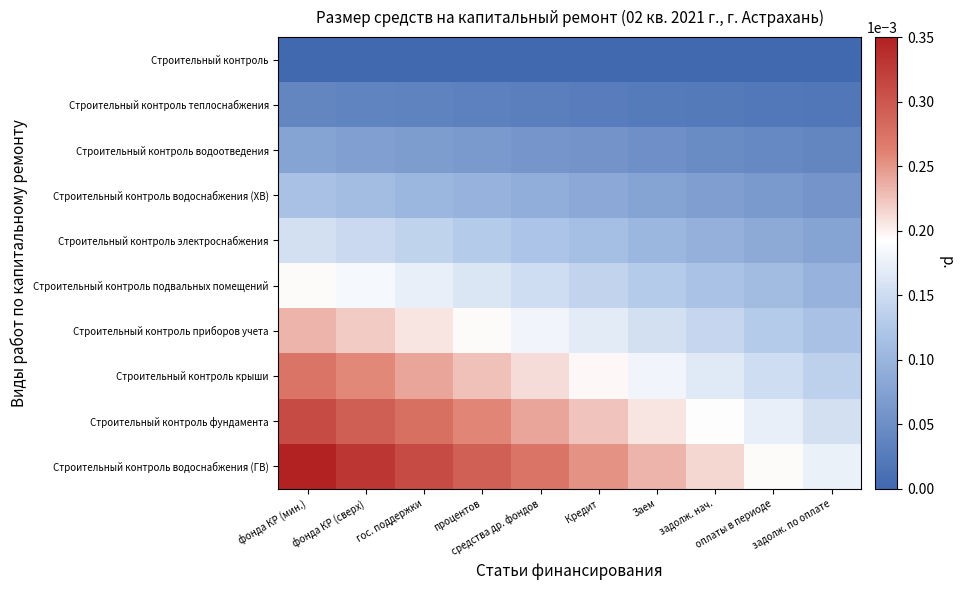

Reading left to right, extract all data points from this chart.

Строительный контроль: фонда КР (мин.)=0.0	фонда КР (сверх)=0.0	гос. поддержки=0.0	процентов=0.0	средства др. фондов=0.0	Кредит=0.0	Заем=0.0	задолж. нач.=0.0	оплаты в периоде=0.0	задолж. по оплате=0.0
Строительный контроль теплоснабжения: фонда КР (мин.)=0.0	фонда КР (сверх)=0.0	гос. поддержки=0.0	процентов=0.0	средства др. фондов=0.0	Кредит=0.0	Заем=0.0	задолж. нач.=0.0	оплаты в периоде=0.0	задолж. по оплате=0.0
Строительный контроль водоотведения: фонда КР (мин.)=0.0	фонда КР (сверх)=0.0	гос. поддержки=0.0	процентов=0.0	средства др. фондов=0.0	Кредит=0.0	Заем=0.0	задолж. нач.=0.0	оплаты в периоде=0.0	задолж. по оплате=0.0
Строительный контроль водоснабжения (ХВ): фонда КР (мин.)=0.0	фонда КР (сверх)=0.0	гос. поддержки=0.0	процентов=0.0	средства др. фондов=0.0	Кредит=0.0	Заем=0.0	задолж. нач.=0.0	оплаты в периоде=0.0	задолж. по оплате=0.0
Строительный контроль электроснабжения: фонда КР (мин.)=0.0	фонда КР (сверх)=0.0	гос. поддержки=0.0	процентов=0.0	средства др. фондов=0.0	Кредит=0.0	Заем=0.0	задолж. нач.=0.0	оплаты в периоде=0.0	задолж. по оплате=0.0
Строительный контроль подвальных помещений: фонда КР (мин.)=0.0	фонда КР (сверх)=0.0	гос. поддержки=0.0	процентов=0.0	средства др. фондов=0.0	Кредит=0.0	Заем=0.0	задолж. нач.=0.0	оплаты в периоде=0.0	задолж. по оплате=0.0
Строительный контроль приборов учета: фонда КР (мин.)=0.0	фонда КР (сверх)=0.0	гос. поддержки=0.0	процентов=0.0	средства др. фондов=0.0	Кредит=0.0	Заем=0.0	задолж. нач.=0.0	оплаты в периоде=0.0	задолж. по оплате=0.0
Строительный контроль крыши: фонда КР (мин.)=0.0	фонда КР (сверх)=0.0	гос. поддержки=0.0	процентов=0.0	средства др. фондов=0.0	Кредит=0.0	Заем=0.0	задолж. нач.=0.0	оплаты в периоде=0.0	задолж. по оплате=0.0
Строительный контроль фундамента: фонда КР (мин.)=0.0	фонда КР (сверх)=0.0	гос. поддержки=0.0	процентов=0.0	средства др. фондов=0.0	Кредит=0.0	Заем=0.0	задолж. нач.=0.0	оплаты в периоде=0.0	задолж. по оплате=0.0
Строительный контроль водоснабжения (ГВ): фонда КР (мин.)=0.0	фонда КР (сверх)=0.0	гос. поддержки=0.0	процентов=0.0	средства др. фондов=0.0	Кредит=0.0	Заем=0.0	задолж. нач.=0.0	оплаты в периоде=0.0	задолж. по оплате=0.0